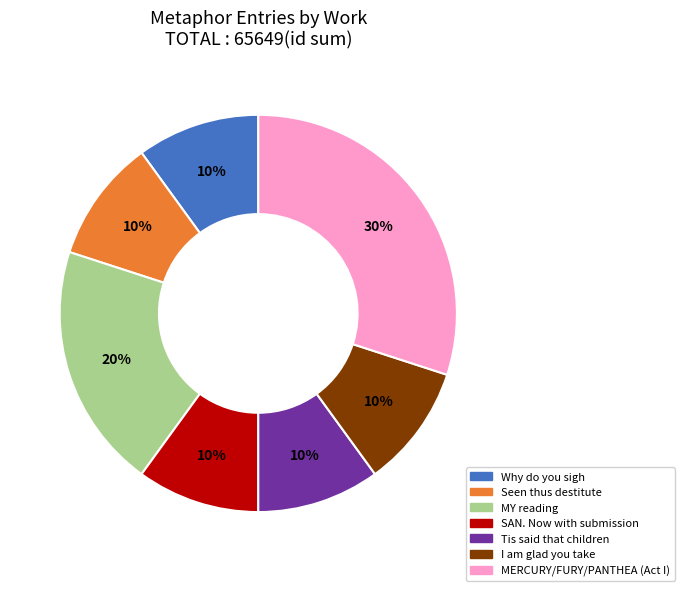

Does any single category account for the majority?

No